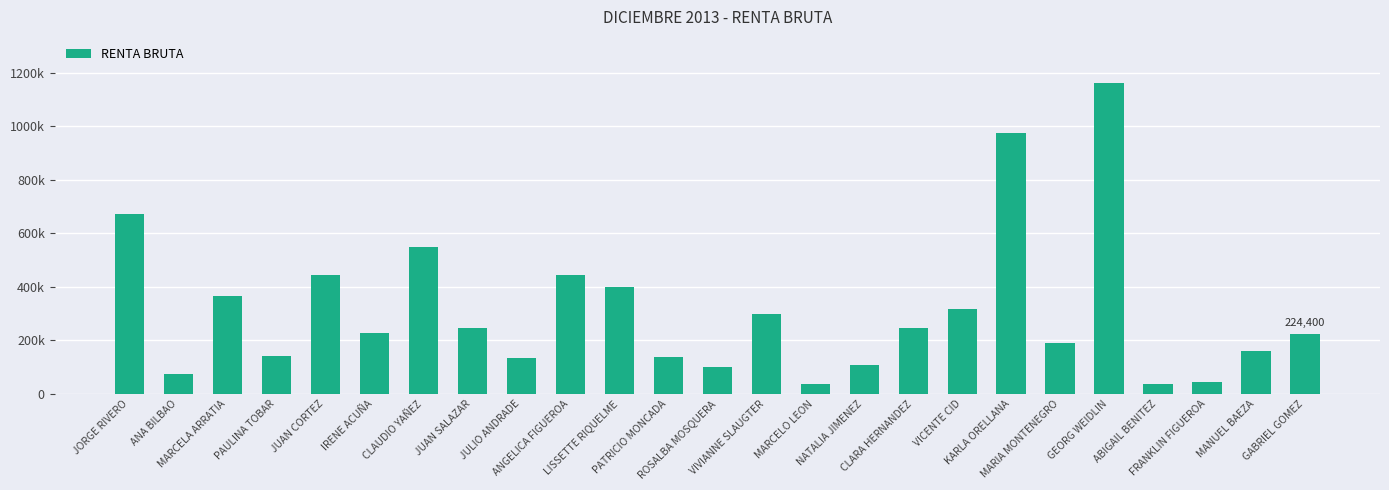

Count the number of categories in the chart.

25